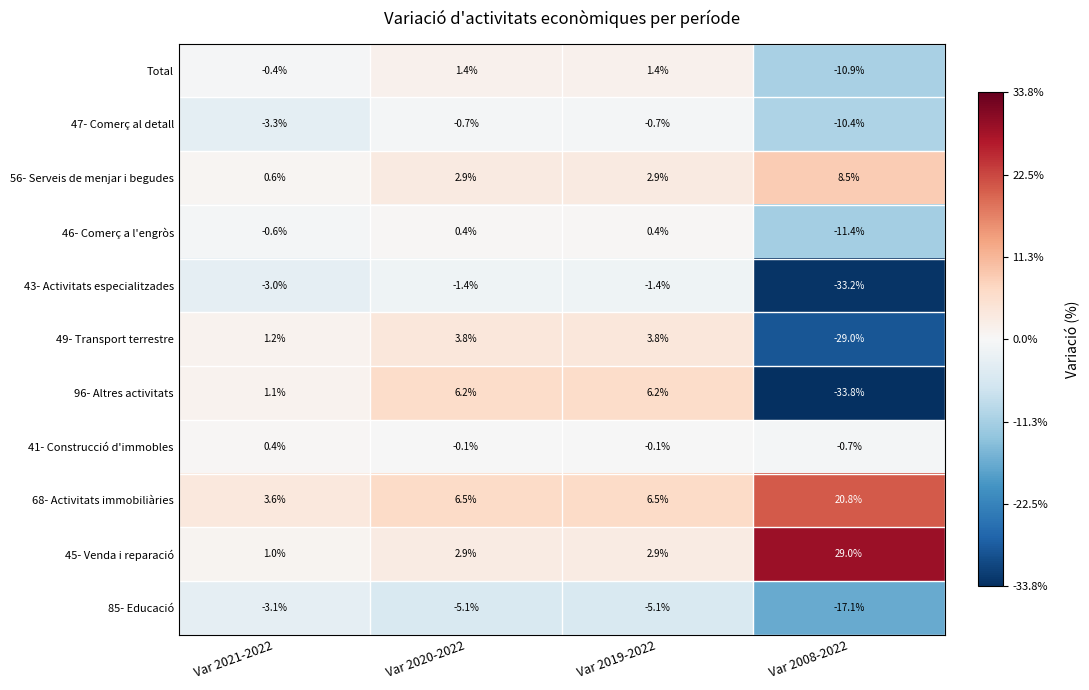

What is the difference between the maximum and minimum values in the 46- Comerç a l'engròs series?

11.8